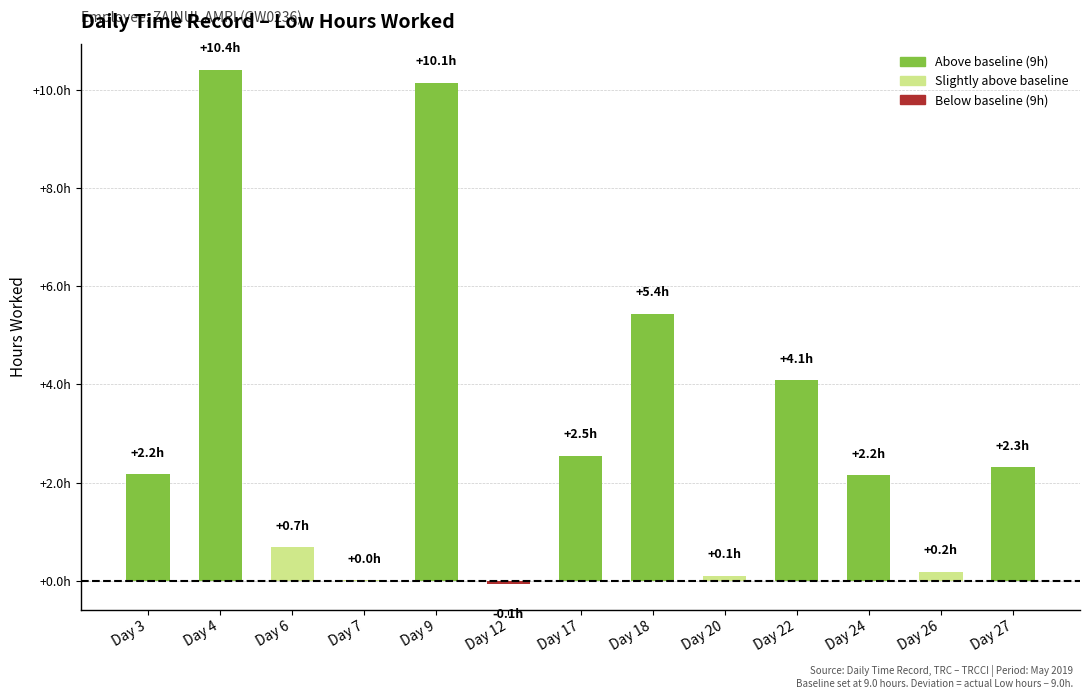

Reading left to right, transcribe all the data shown in this chart.

Day 3=2.2	Day 4=10.4	Day 6=0.7	Day 7=0.0	Day 9=10.1	Day 12=-0.1	Day 17=2.5	Day 18=5.4	Day 20=0.1	Day 22=4.1	Day 24=2.2	Day 26=0.2	Day 27=2.3